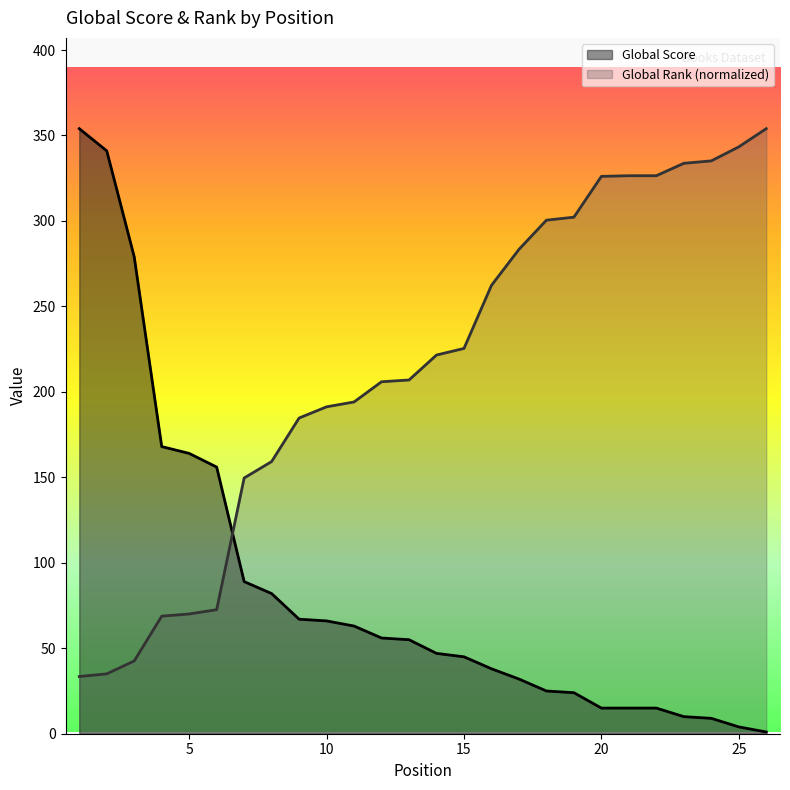

Reading right to left, what are all the values shown in this chart?

Global Score: 26=1.0	25=4.0	24=9.0	23=10.0	22=15.0	21=15.0	20=15.0	19=24.0	18=25.0	17=32.0	16=38.0	15=45.0	14=47.0	13=55.0	12=56.0	11=63.0	10=66.0	9=67.0	8=82.0	7=89.0	6=156.0	5=164.0	4=168.0	3=279.0	2=341.0	1=354.0
Global Rank (scaled): 26=354.0	25=343.3	24=335.1	23=333.7	22=326.5	21=326.5	20=326.1	19=302.2	18=300.5	17=283.3	16=262.3	15=225.4	14=221.6	13=207.0	12=205.9	11=194.1	10=191.3	9=184.7	8=159.2	7=149.6	6=72.6	5=70.1	4=68.8	3=42.6	2=35.0	1=33.5